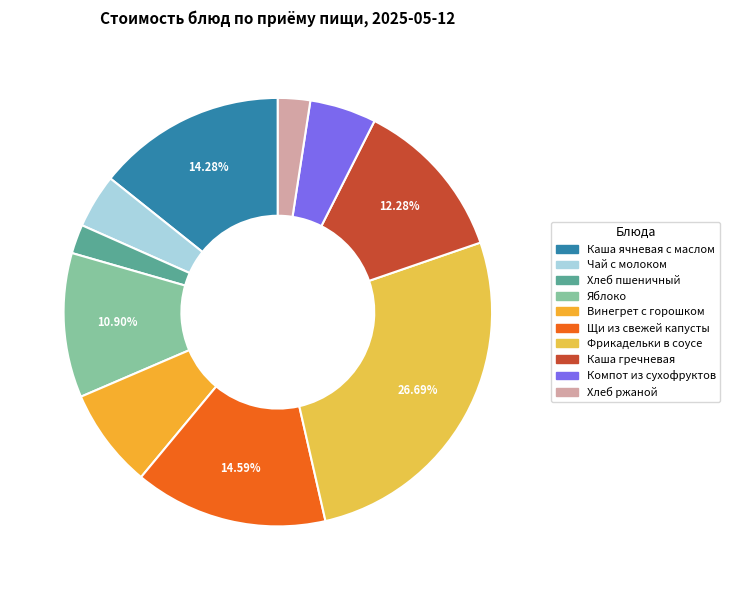

Count the number of slices in the pie.

10